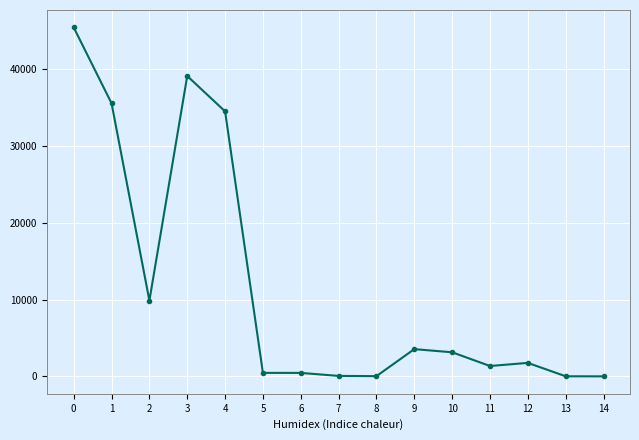

What is the difference between the values at 3 and 13?

39031